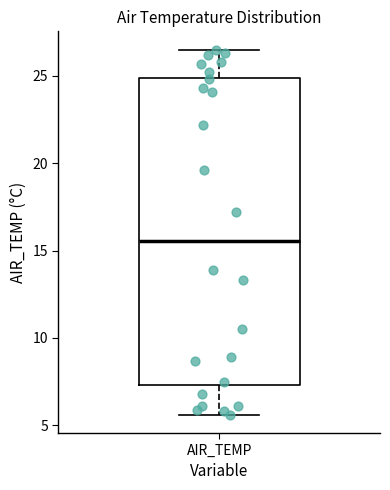

Transcribe this box plot: give where the median line is, the range the box spans, and where the two whiskers end, as read against the y-axis. The values are not printed on the chart, so give them approximately, as read against the axis.

median 15.5, box 7.5 to 25.0, whiskers 5.5 to 26.5